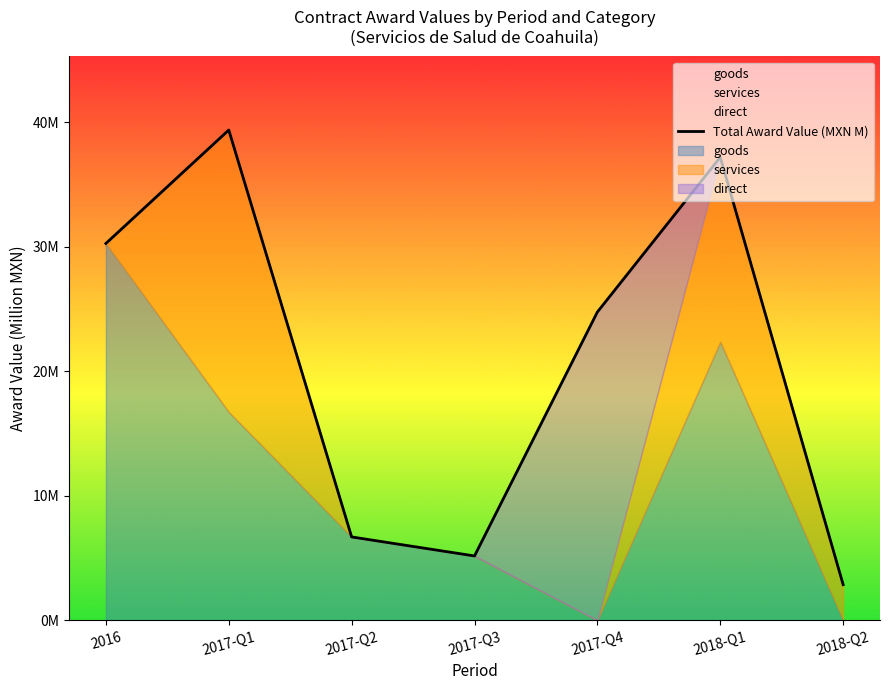

What is the average value?

20.9